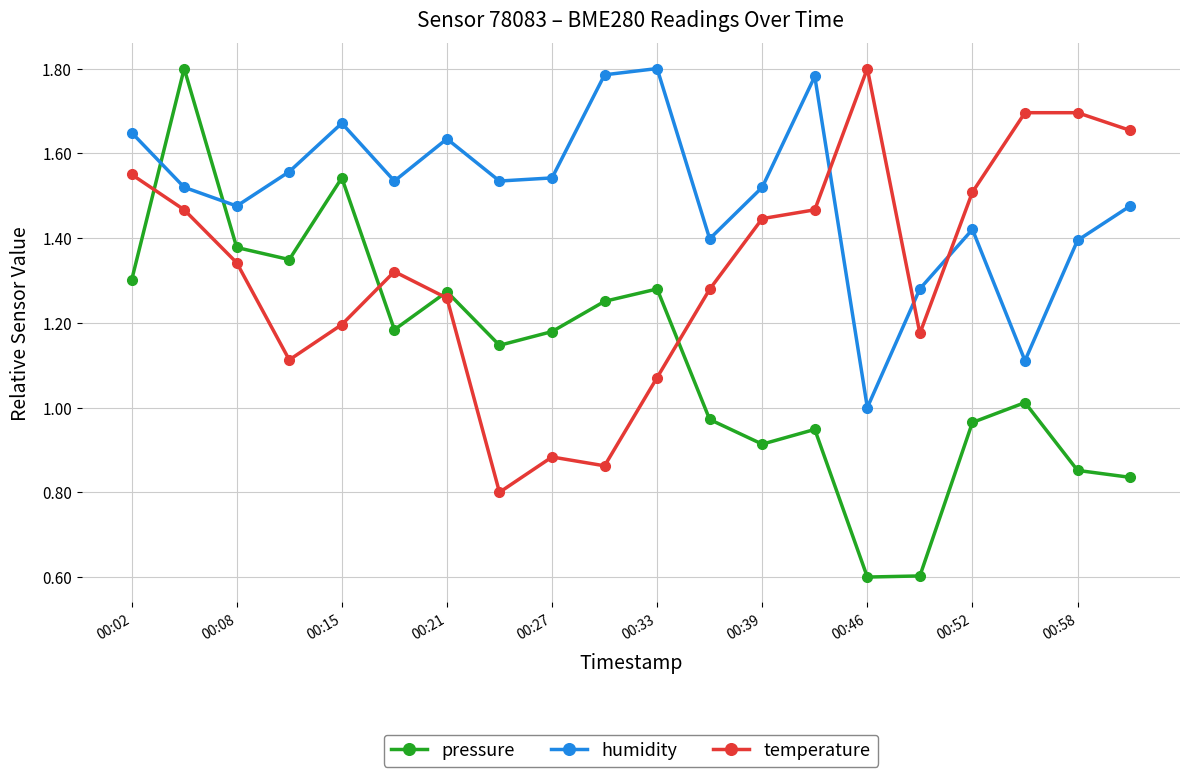

How many data points in pressure are above 1?

12